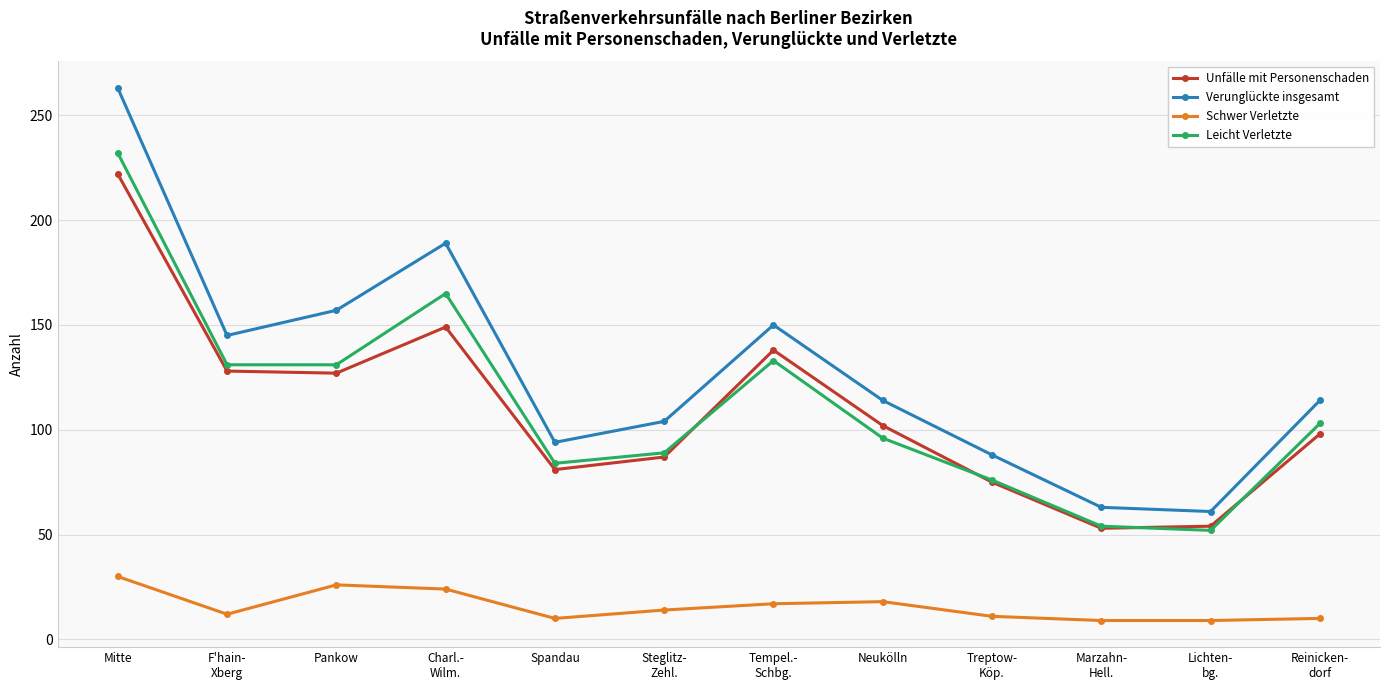

At how many categories does at least one series exceed 81?

10